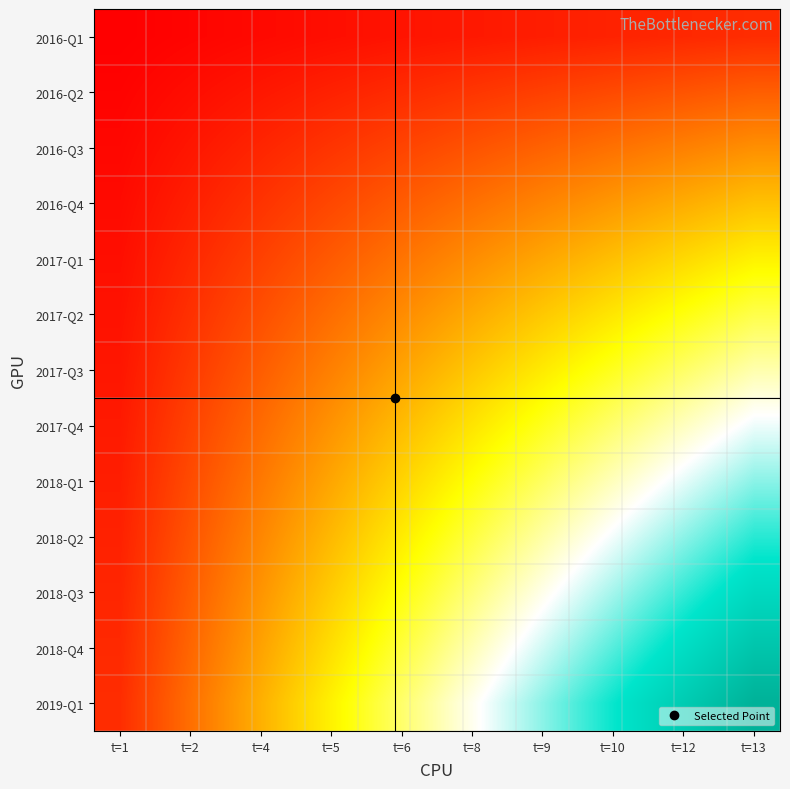

At which category does the chart reach its minimum across all series?

t=1